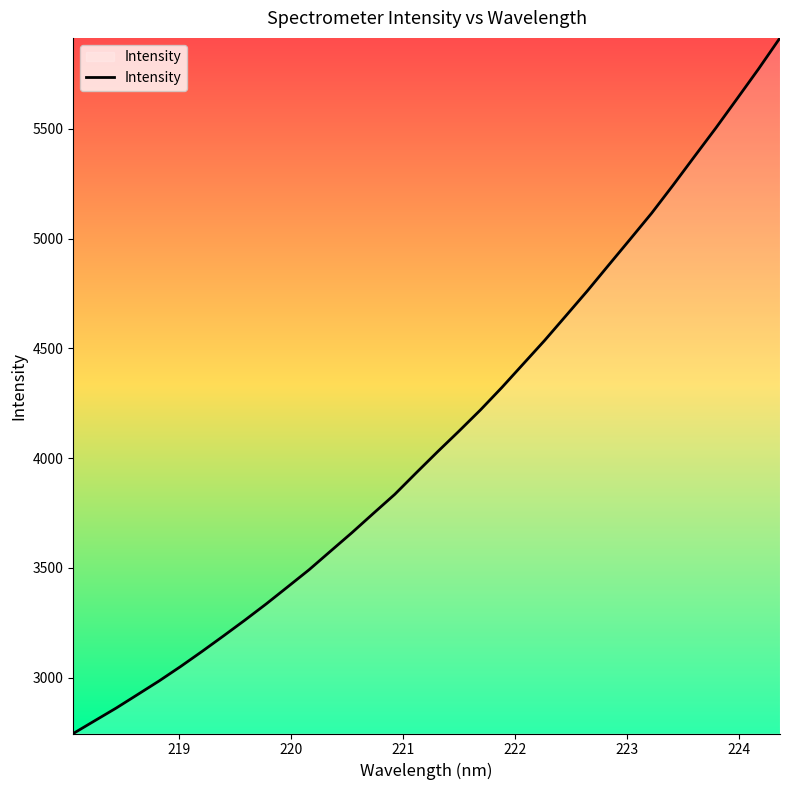

Count the number of categories in the chart.

34